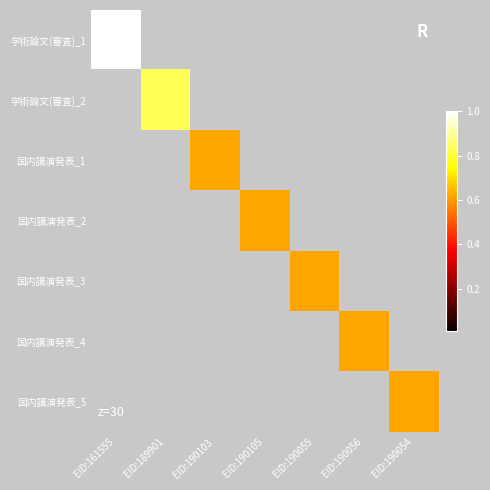

Reading right to left, transcribe all the data shown in this chart.

学術論文(審査)_1: EID:190054=0.0	EID:190056=0.0	EID:190055=0.0	EID:190105=0.0	EID:190103=0.0	EID:189901=0.0	EID:161555=1.0
学術論文(審査)_2: EID:190054=0.0	EID:190056=0.0	EID:190055=0.0	EID:190105=0.0	EID:190103=0.0	EID:189901=0.8	EID:161555=0.0
国内講演発表_1: EID:190054=0.0	EID:190056=0.0	EID:190055=0.0	EID:190105=0.0	EID:190103=0.6	EID:189901=0.0	EID:161555=0.0
国内講演発表_2: EID:190054=0.0	EID:190056=0.0	EID:190055=0.0	EID:190105=0.6	EID:190103=0.0	EID:189901=0.0	EID:161555=0.0
国内講演発表_3: EID:190054=0.0	EID:190056=0.0	EID:190055=0.6	EID:190105=0.0	EID:190103=0.0	EID:189901=0.0	EID:161555=0.0
国内講演発表_4: EID:190054=0.0	EID:190056=0.6	EID:190055=0.0	EID:190105=0.0	EID:190103=0.0	EID:189901=0.0	EID:161555=0.0
国内講演発表_5: EID:190054=0.6	EID:190056=0.0	EID:190055=0.0	EID:190105=0.0	EID:190103=0.0	EID:189901=0.0	EID:161555=0.0